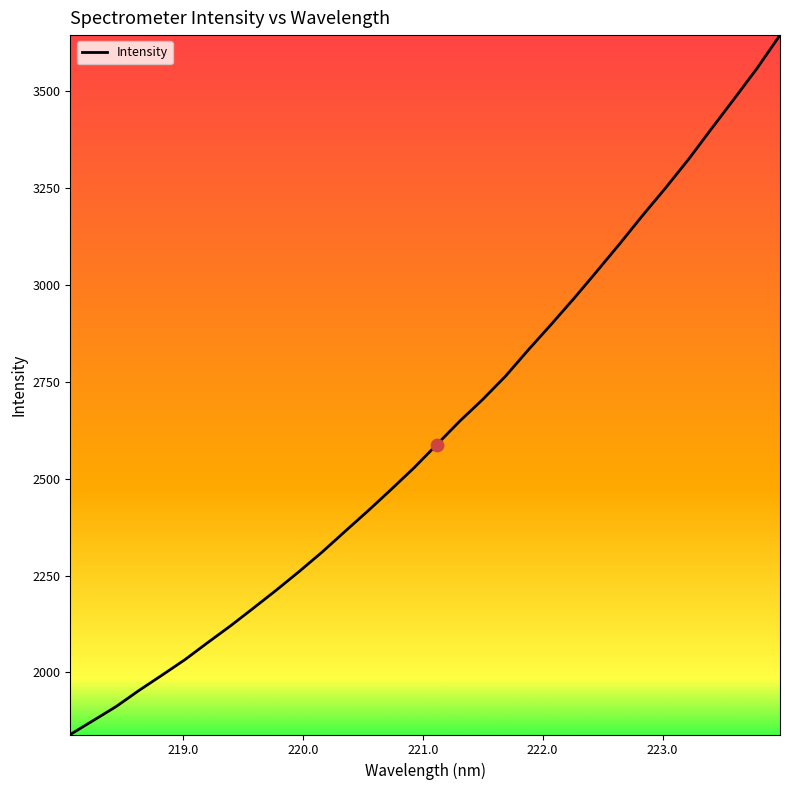

What is the greatest value displayed?

3644.6